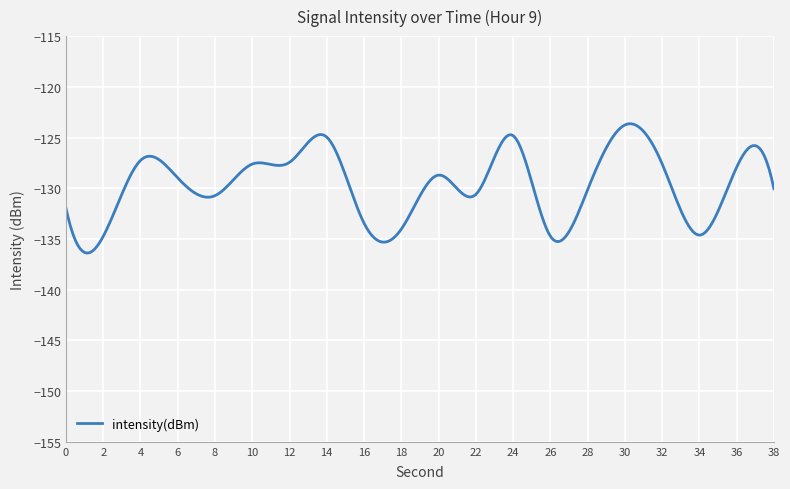

Does the chart display data point markers on the line(s)?

No